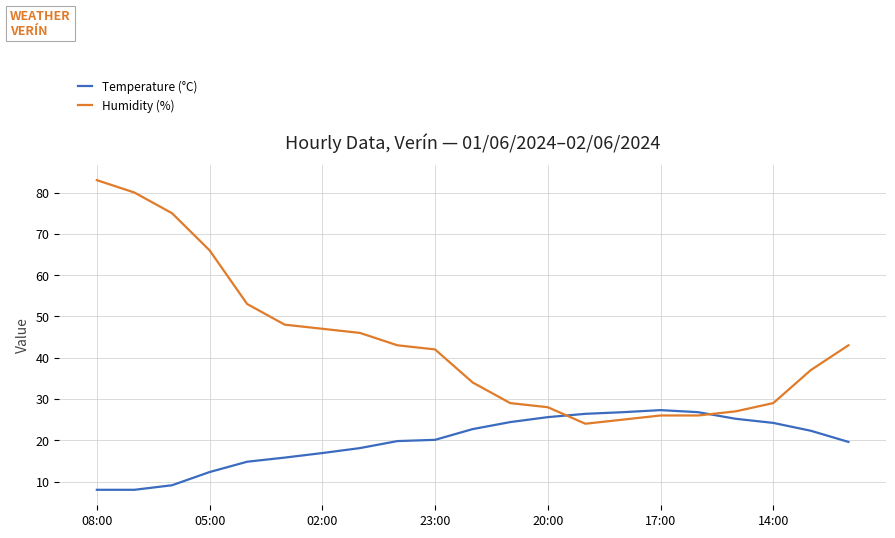

Which series has the largest total across all categories?

Humidity (%)